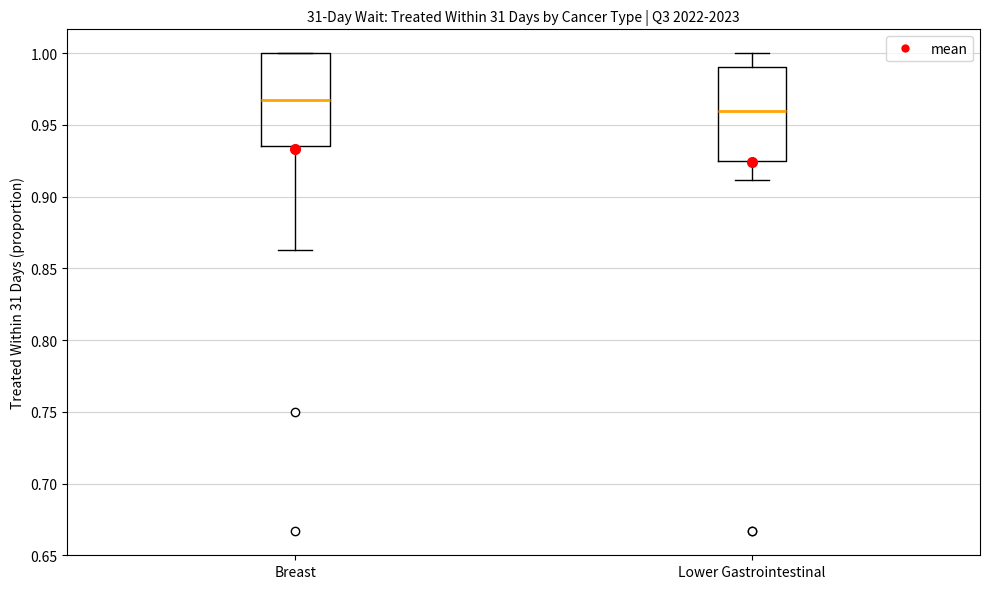

Reading left to right, read every box against the y-axis: the position of its median line, the range the box covers, and the ends of its whiskers. The values are not printed on the chart, so give them approximately, as read against the axis.

Breast: median 0.965, box 0.935 to 1.000, whiskers 0.865 to 1.000
Lower Gastrointestinal: median 0.960, box 0.925 to 0.990, whiskers 0.910 to 1.000